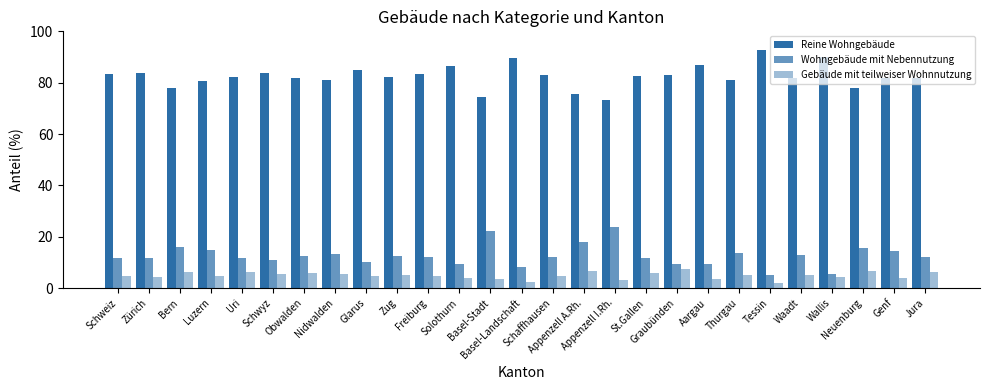

What is the sum of all Gebäude mit teilweiser Wohnnutzung values?

132.8